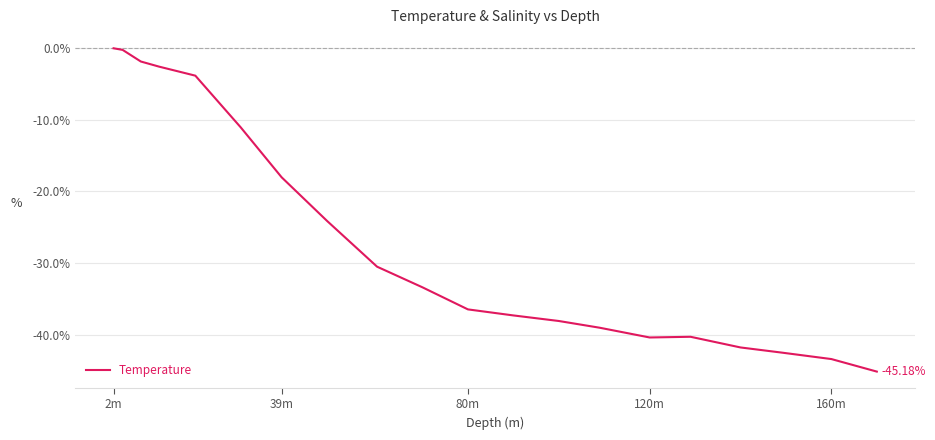

What is the smallest value displayed?

-45.2